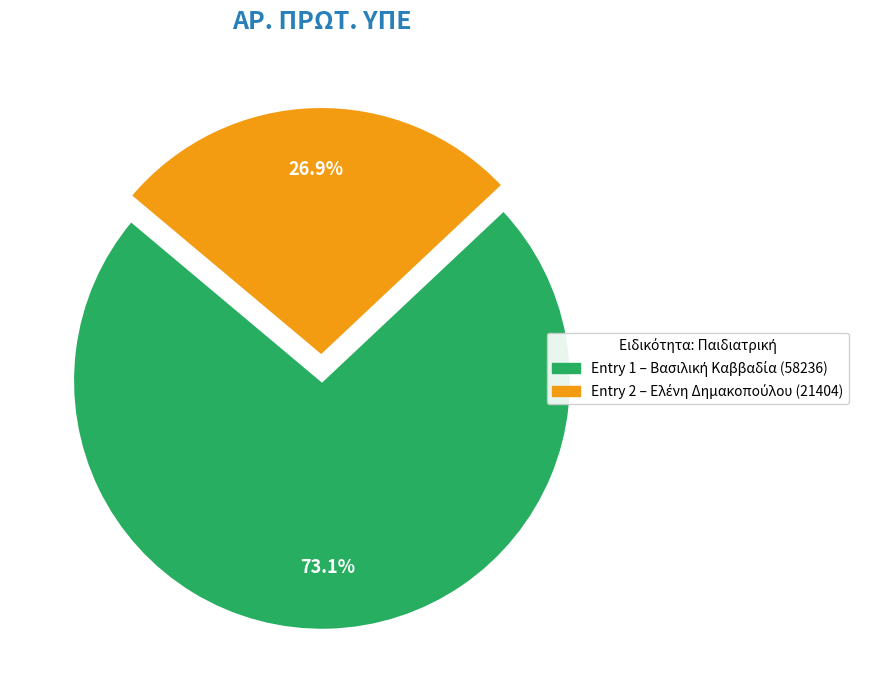

Is there any slice that represents more than half of the pie?

Yes